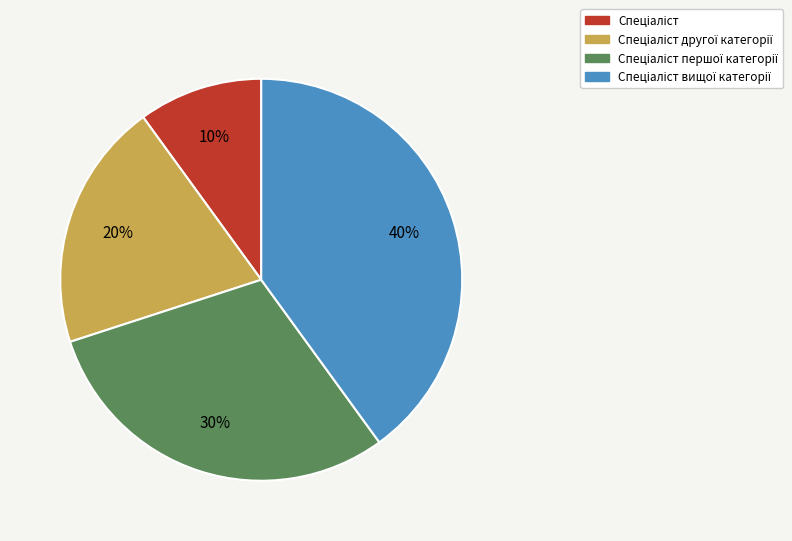

Is there a majority slice in this chart?

No